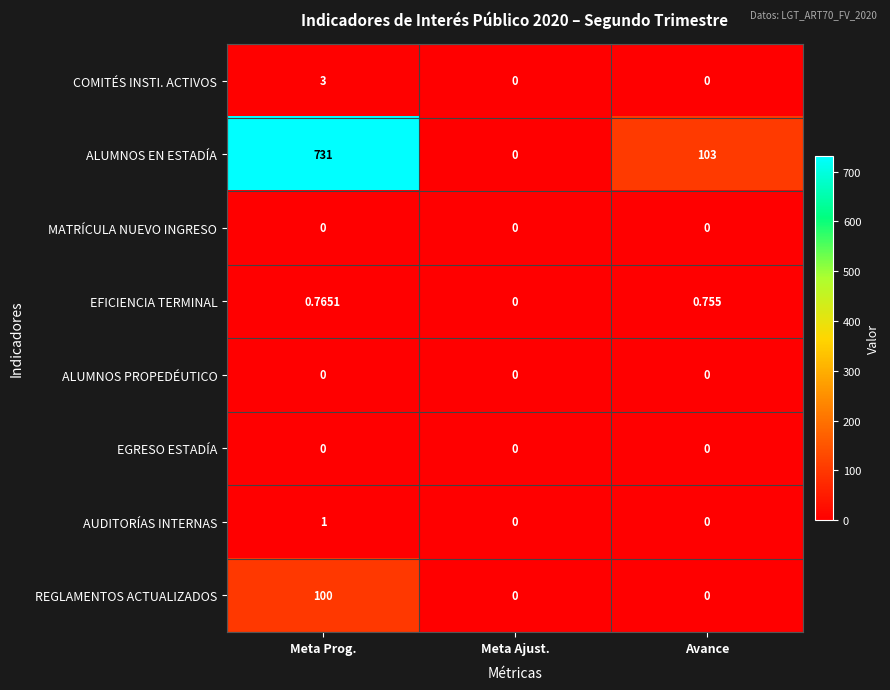

Which series changed the most between Meta Prog. and Meta Ajust.?

ALUMNOS EN ESTADÍA